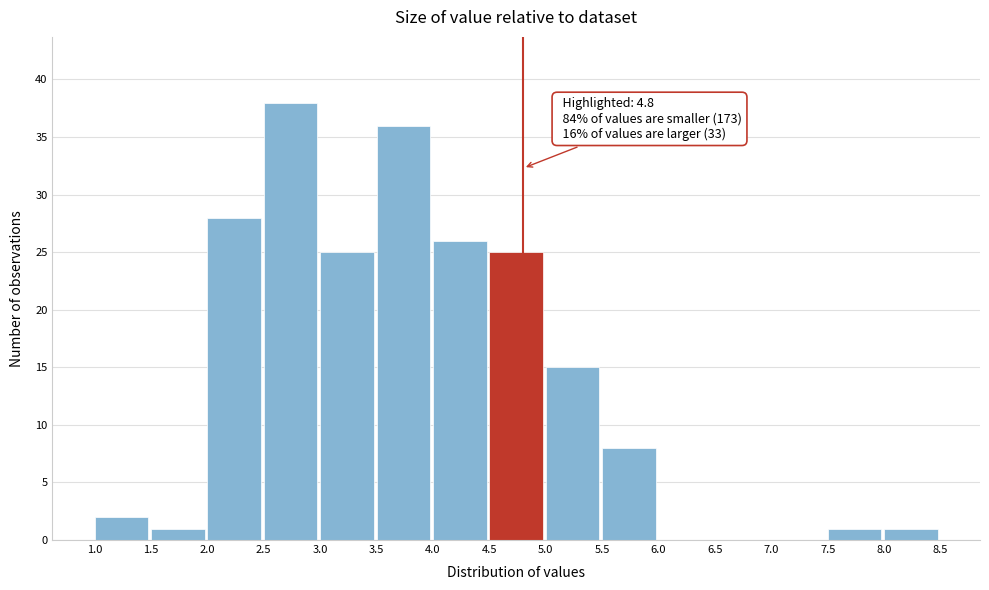

Which range on the x-axis has the tallest bar?

2.5 to 3.0